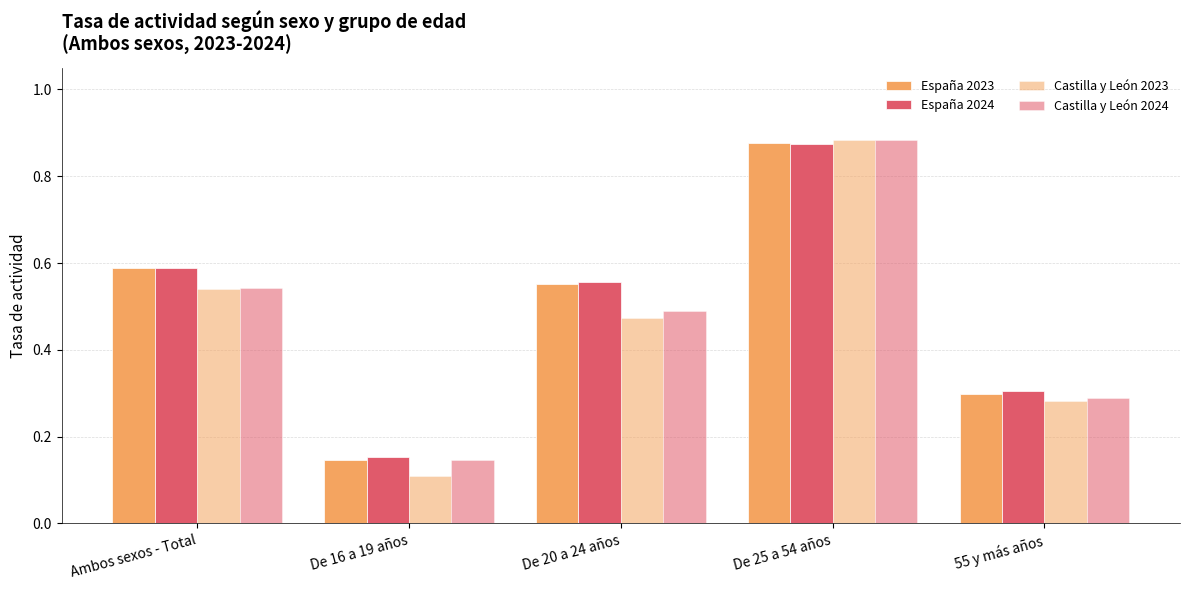

The value of España 2024 at De 20 a 24 años is 0.2. True or false?

False